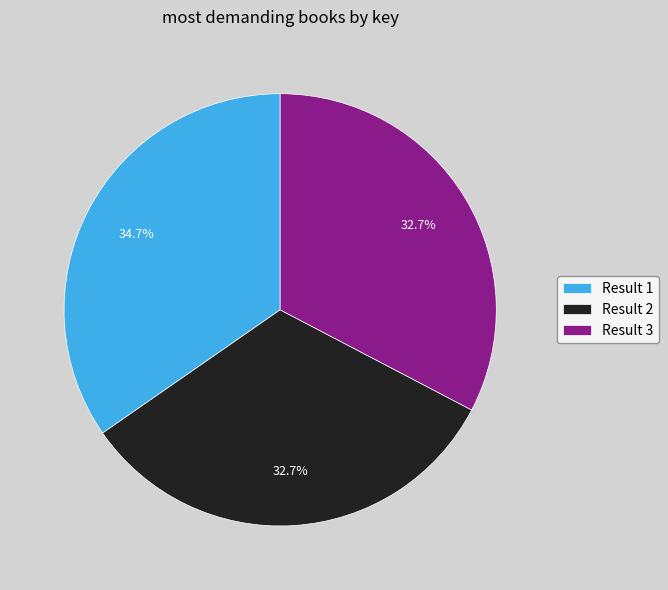

Is Result 3 the majority of the pie?

No